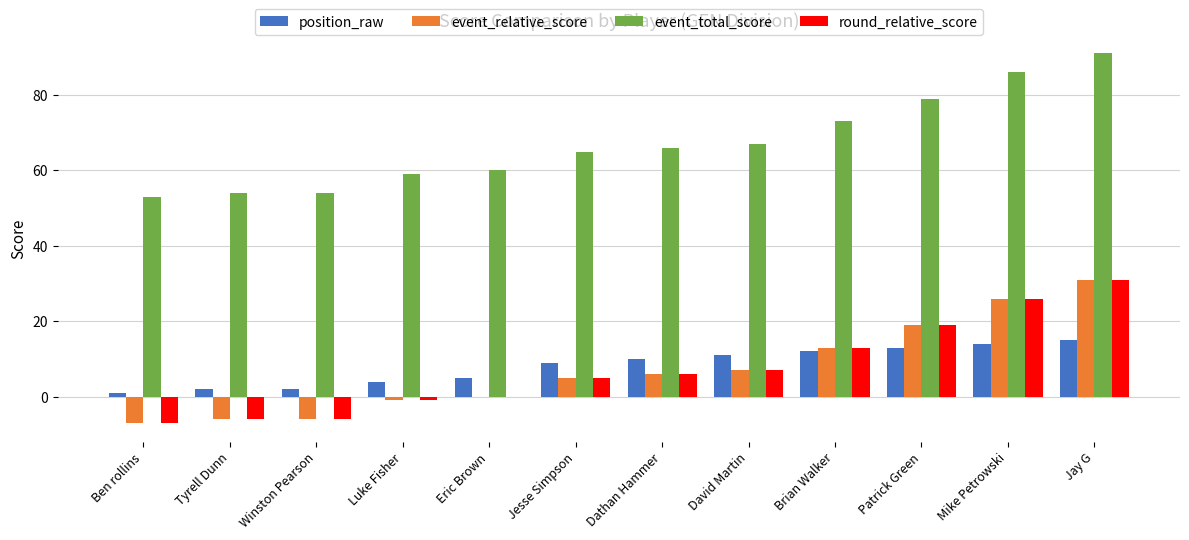

What is the approximate value of event_total_score at Jesse Simpson?

65